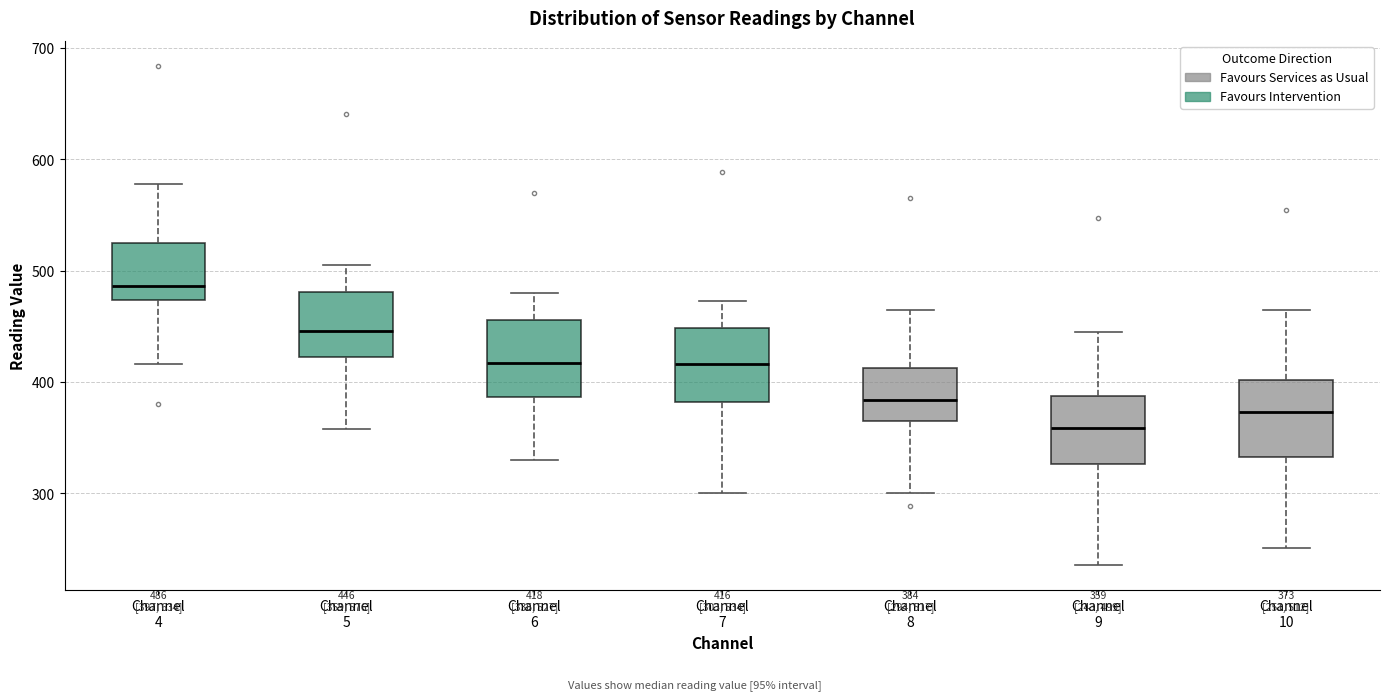

Which box has the highest median line?

Channel 4